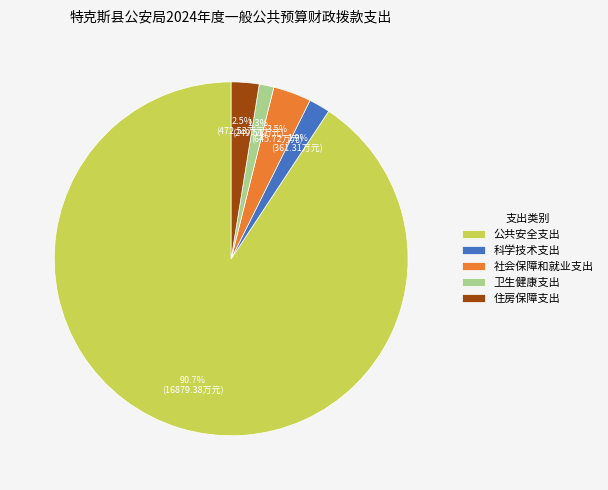

How much of the chart is everything except 科学技术支出?

98.1%